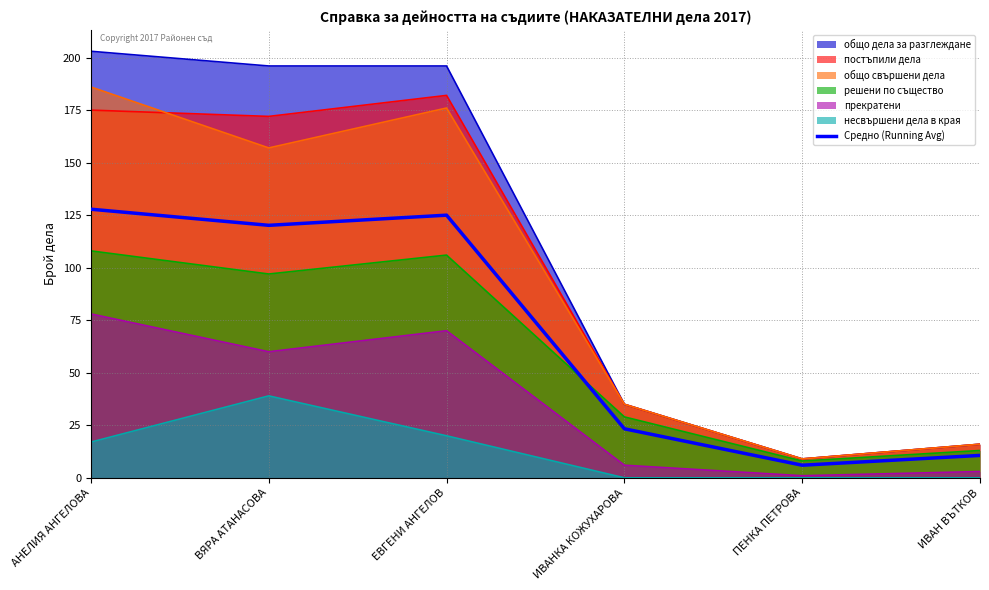

What is the approximate value at АНЕЛИЯ АНГЕЛОВА?

127.8